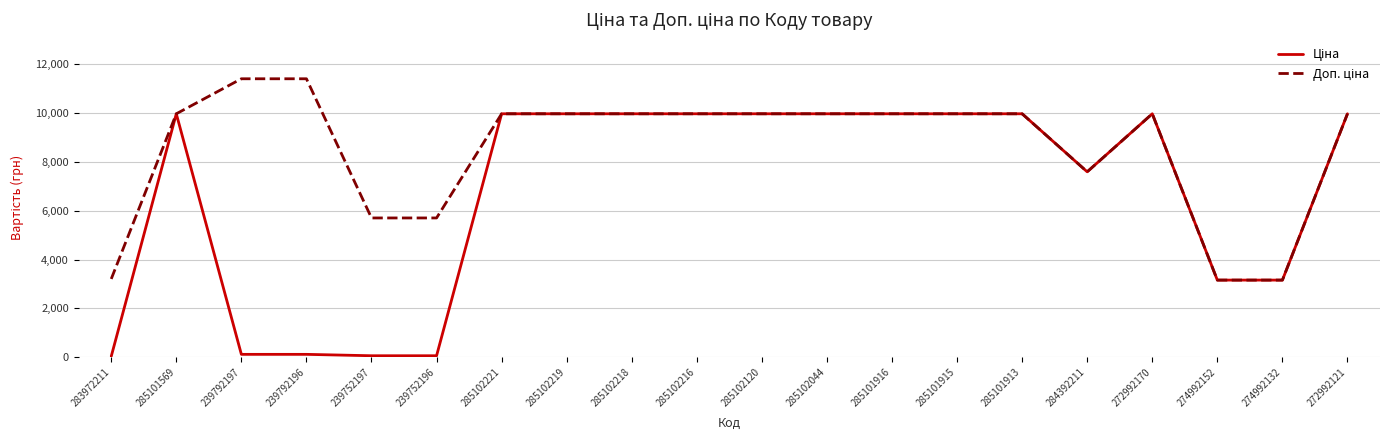

Does the chart have visible grid lines?

Yes